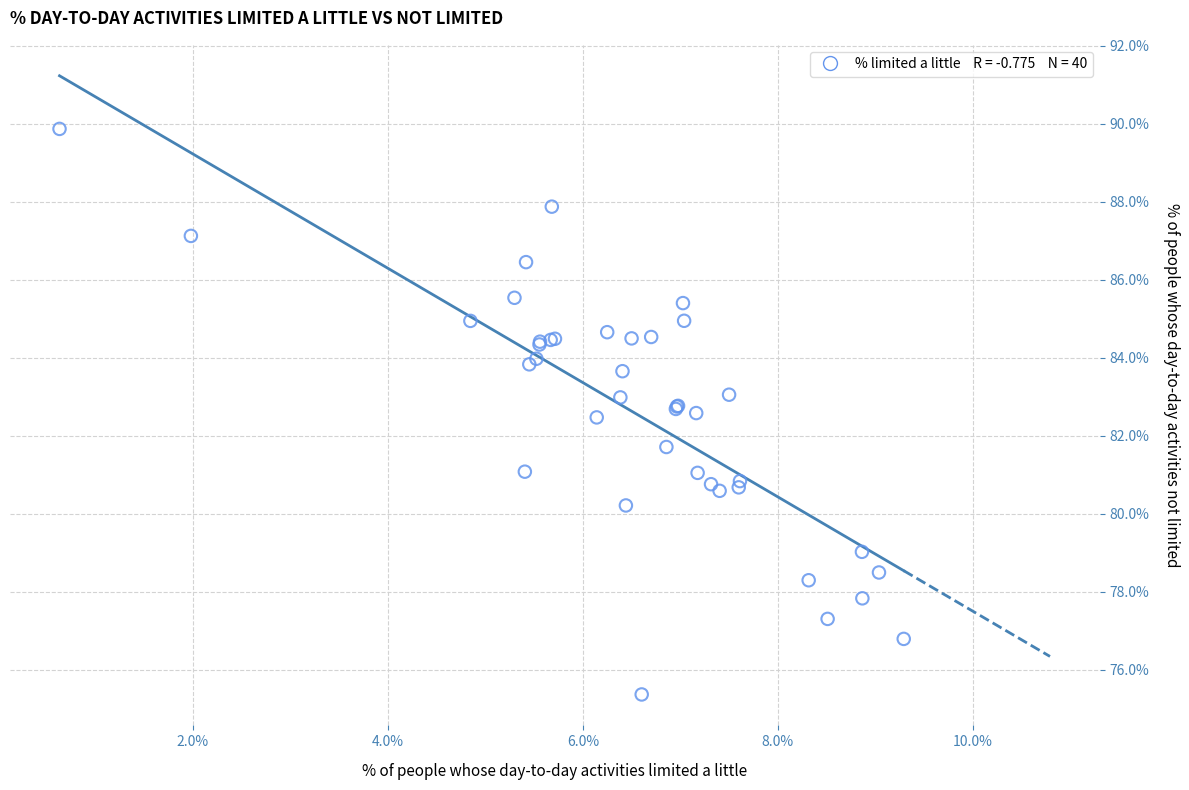

What Y value in the scatter plot is closest to 82?

81.7